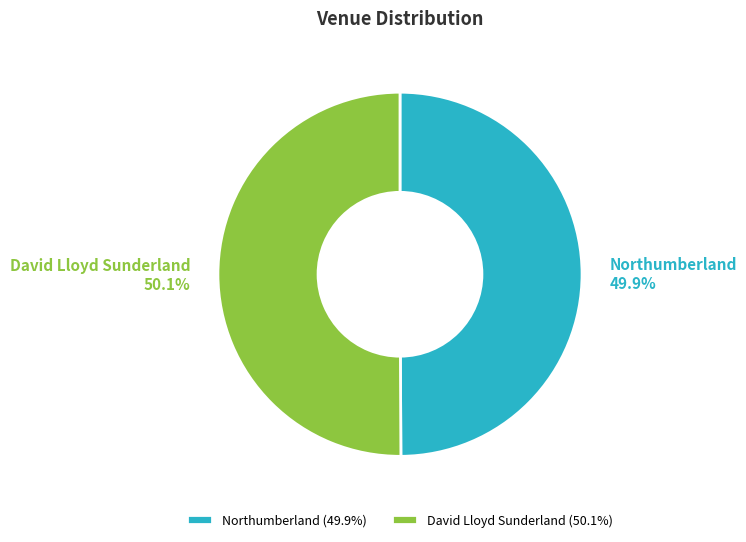

What percentage is the David Lloyd Sunderland slice, to the nearest percent?

50%